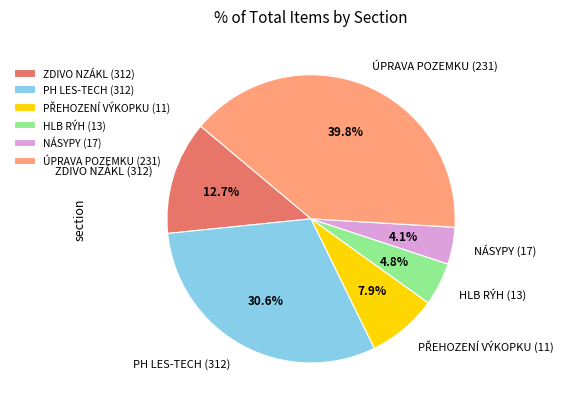

Which category has the biggest portion of the pie?

ÚPRAVA POZEMKU (231)